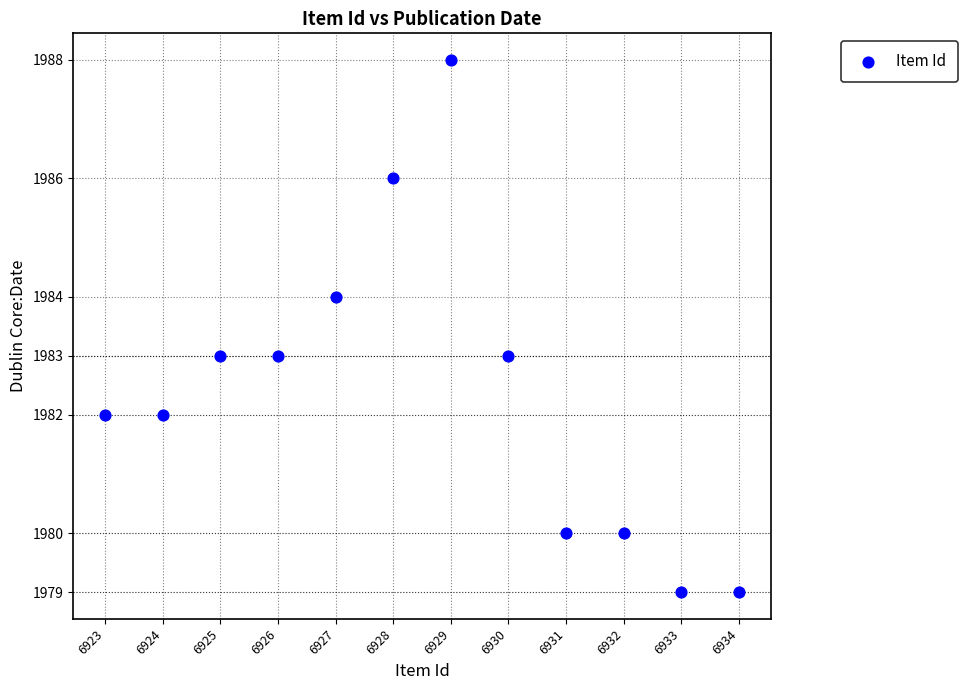

What is the average Y value?

1982